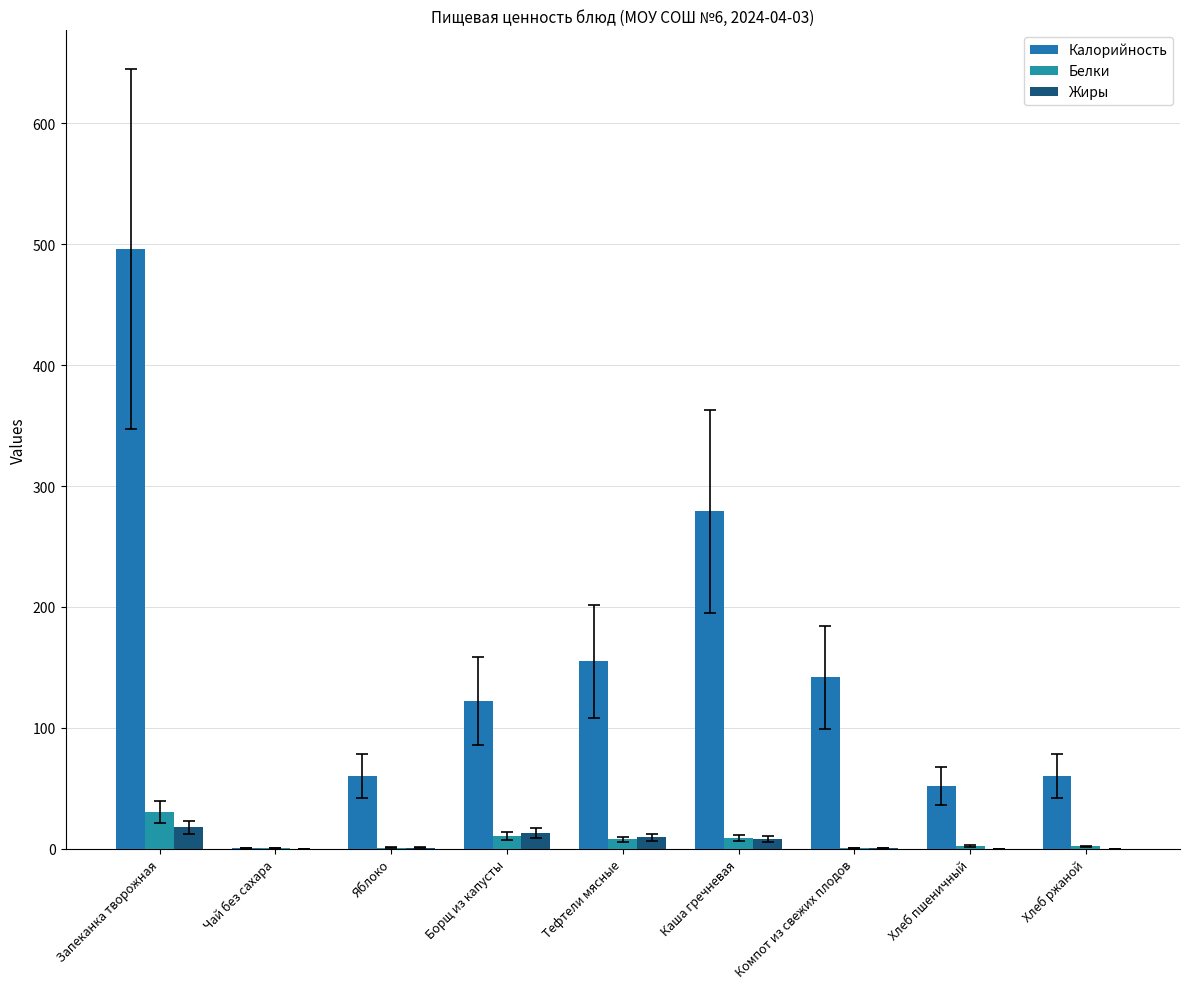

Reading right to left, transcribe all the data shown in this chart.

Калорийность: Хлеб ржаной=60.0	Хлеб пшеничный=52.0	Компот из свежих плодов=142.0	Каша гречневая=279.0	Тефтели мясные=155.0	Борщ из капусты=122.0	Яблоко=60.0	Чай без сахара=0.4	Запеканка творожная=496.0
Белки: Хлеб ржаной=2.0	Хлеб пшеничный=2.1	Компот из свежих плодов=0.4	Каша гречневая=8.7	Тефтели мясные=7.7	Борщ из капусты=10.8	Яблоко=0.8	Чай без сахара=0.3	Запеканка творожная=30.2
Жиры: Хлеб ржаной=0.0	Хлеб пшеничный=0.0	Компот из свежих плодов=0.5	Каша гречневая=7.8	Тефтели мясные=9.6	Борщ из капусты=13.1	Яблоко=0.8	Чай без сахара=0.0	Запеканка творожная=17.9